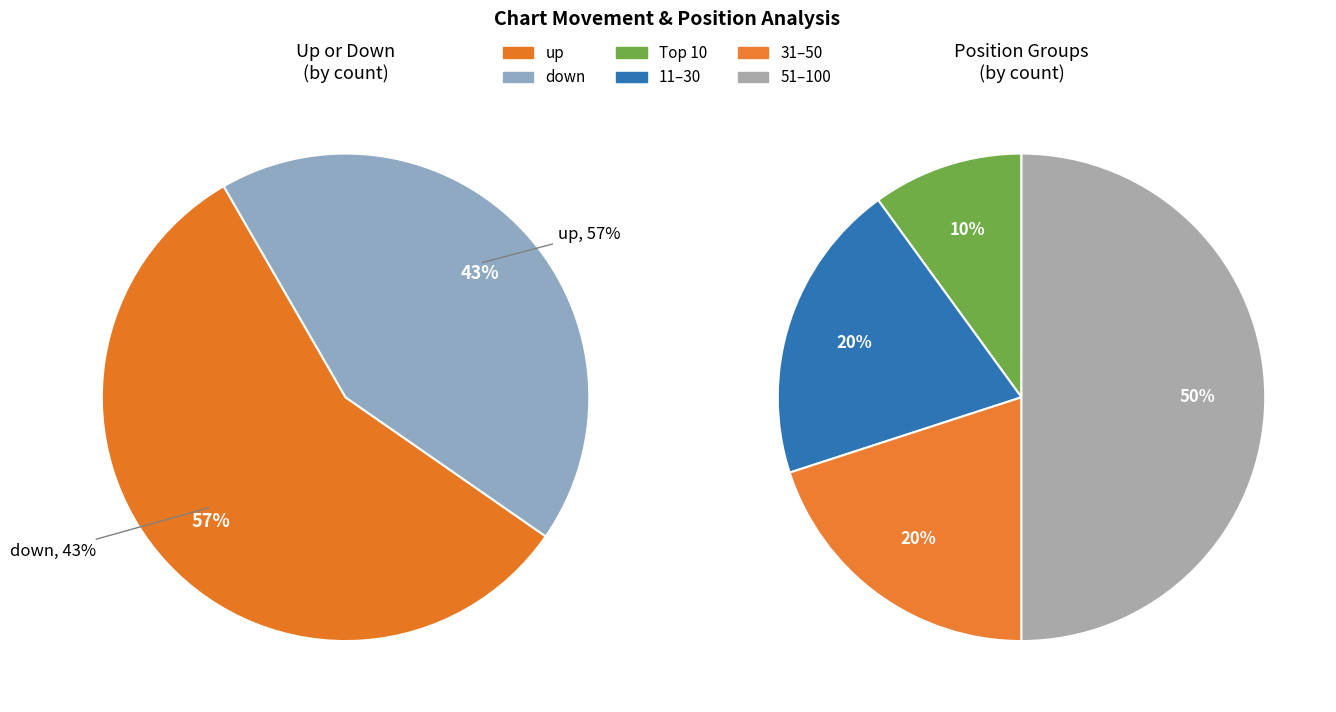

Combined, do Down and Up account for over 50%?

Yes